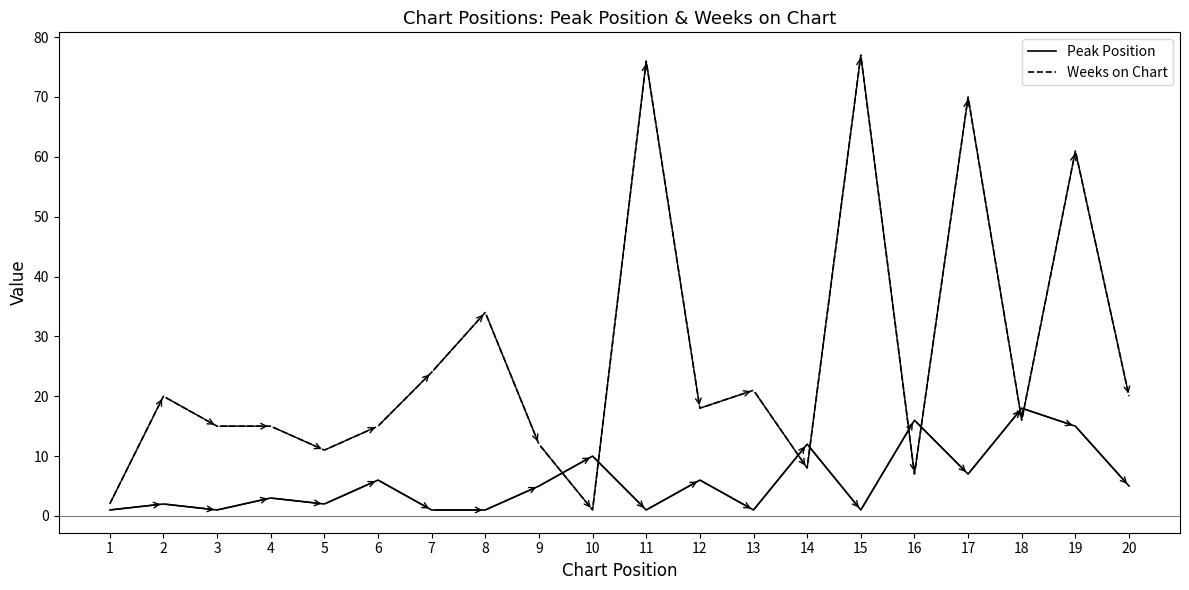

Where does the Peak Position series first go above 5?

6